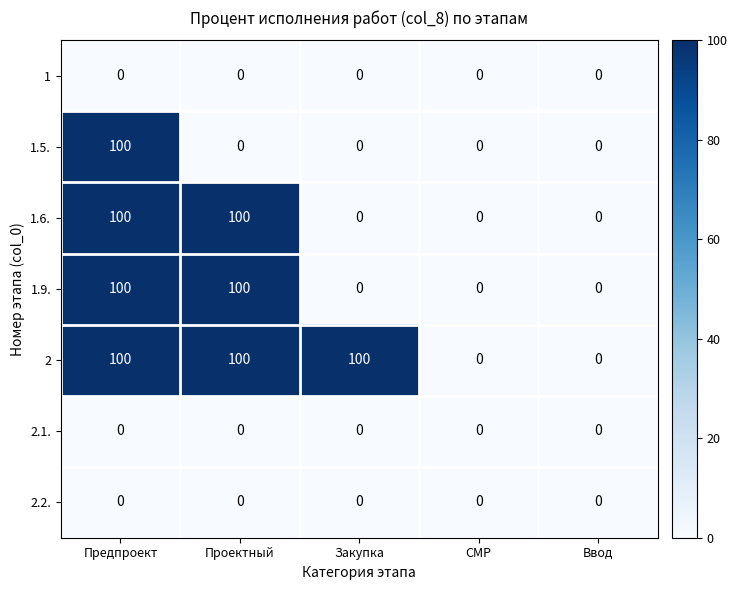

What is the maximum value for 1.9.?

100